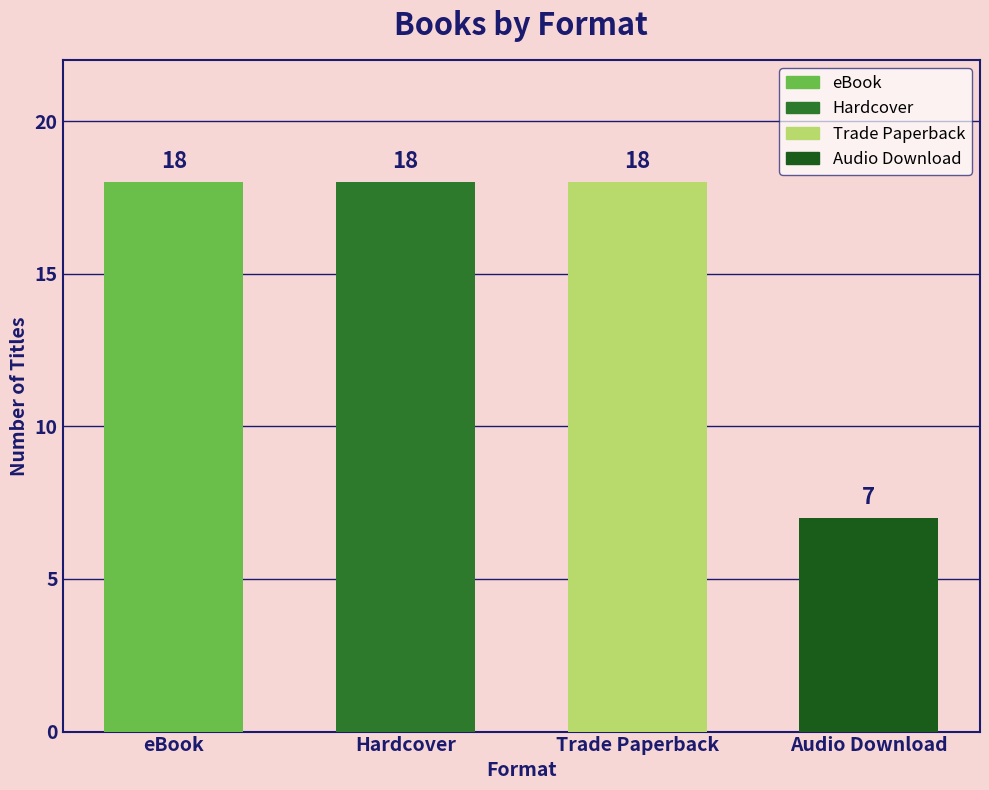

Does the chart contain stacked bars?

No